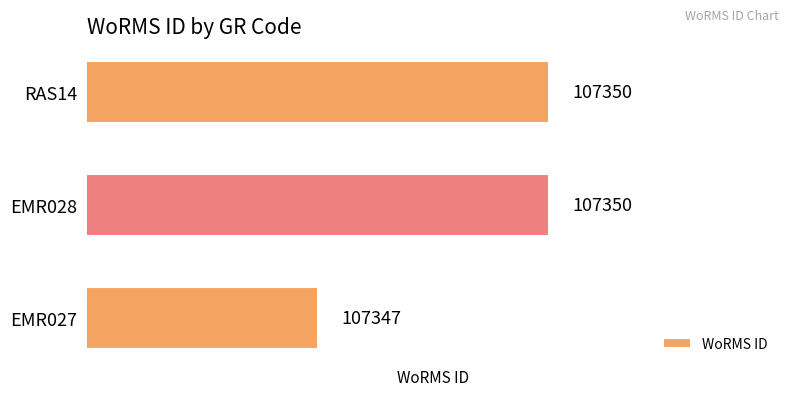

Between EMR028 and EMR027, which is larger?

EMR028